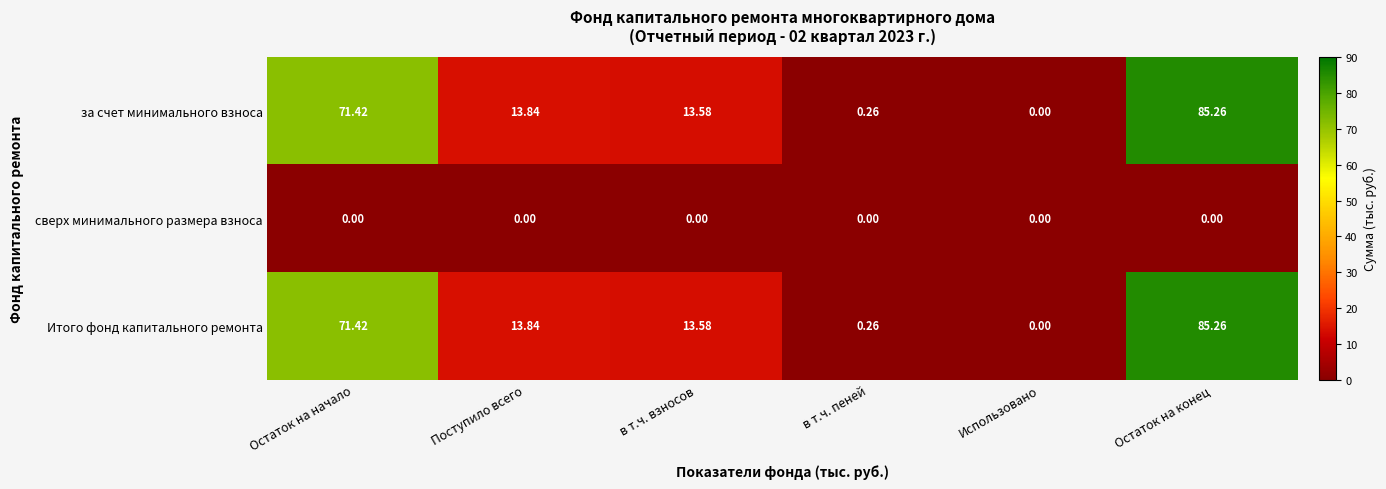

Is the value of сверх минимального размера взноса at в т.ч. пеней greater than the value of Итого фонд капитального ремонта at в т.ч. взносов?

No